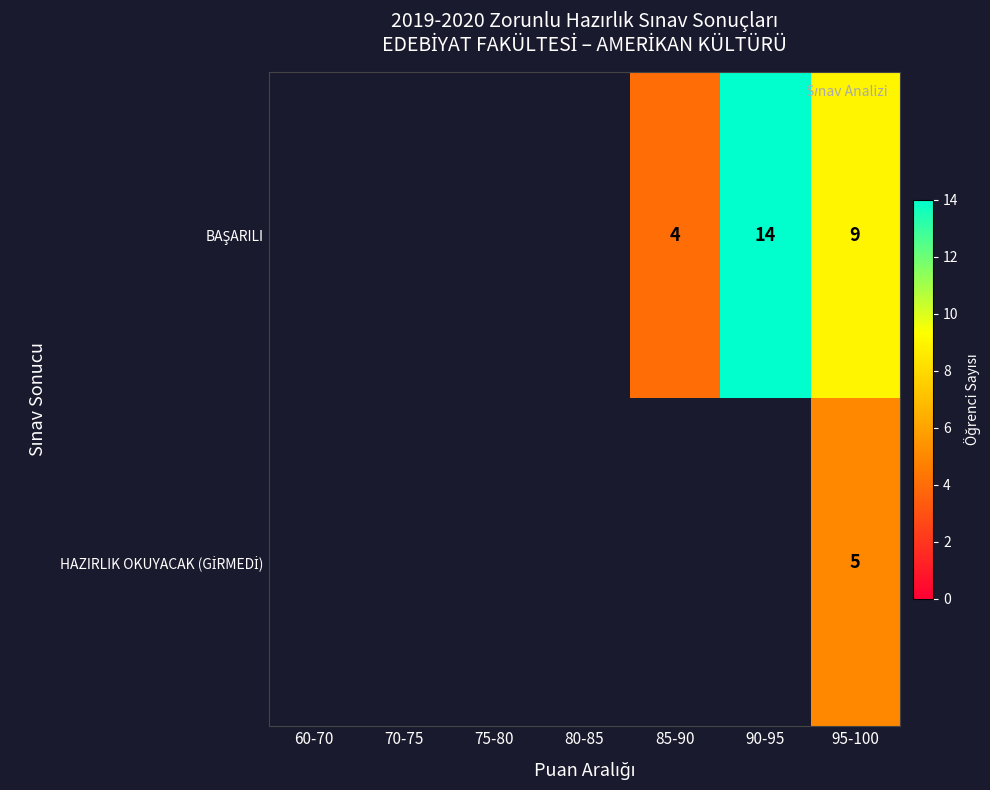

The BAŞARILI series shows 6.0 at 95-100. True or false?

False